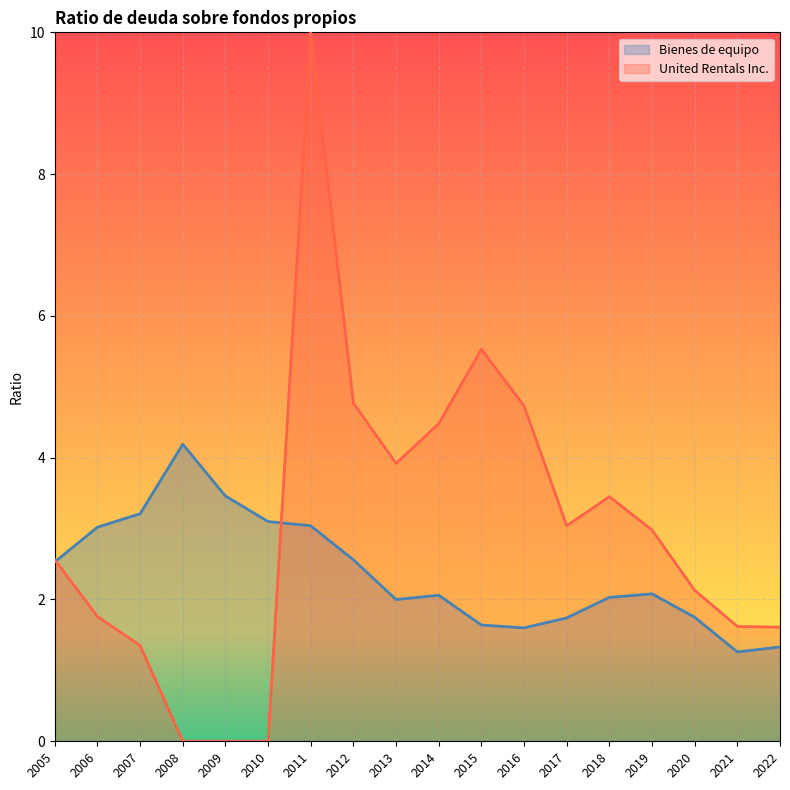

At which category does the chart reach its peak across all series?

2011